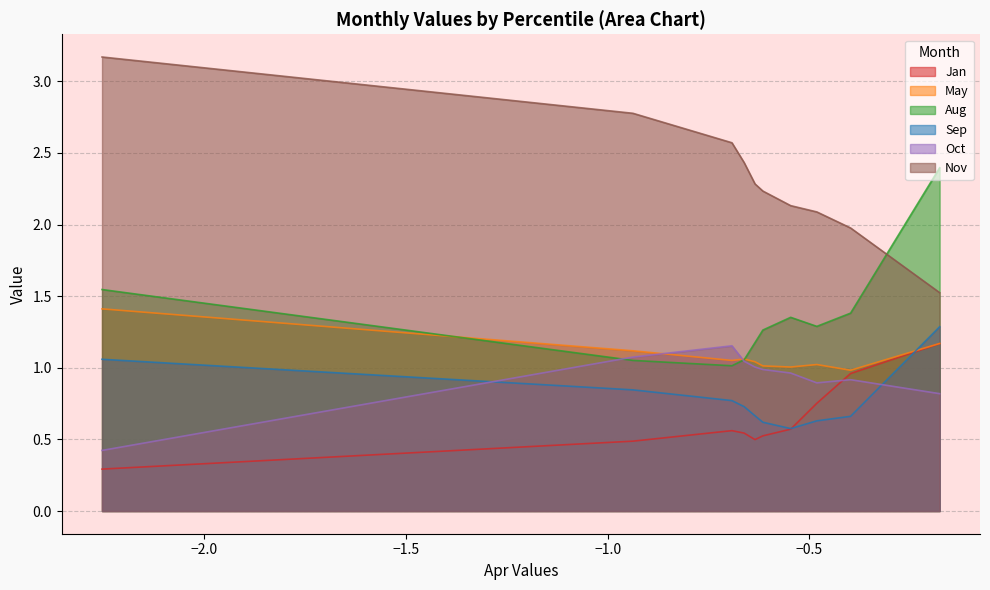

After their last crossing, which series has the higher values: Aug or Nov?

Aug